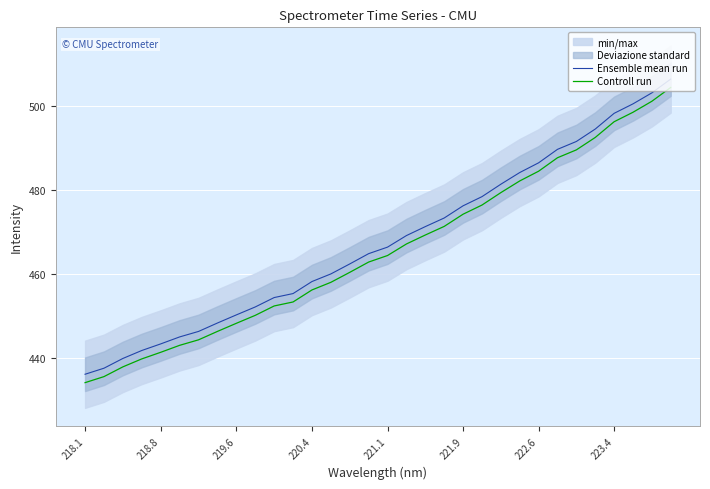

Which category has the lowest value in the Controll run series?

218.1